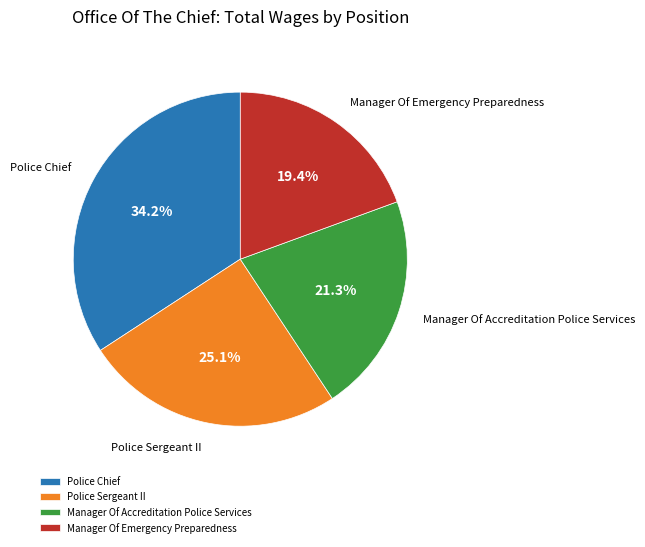

Which slice is the smallest?

Manager Of Emergency Preparedness